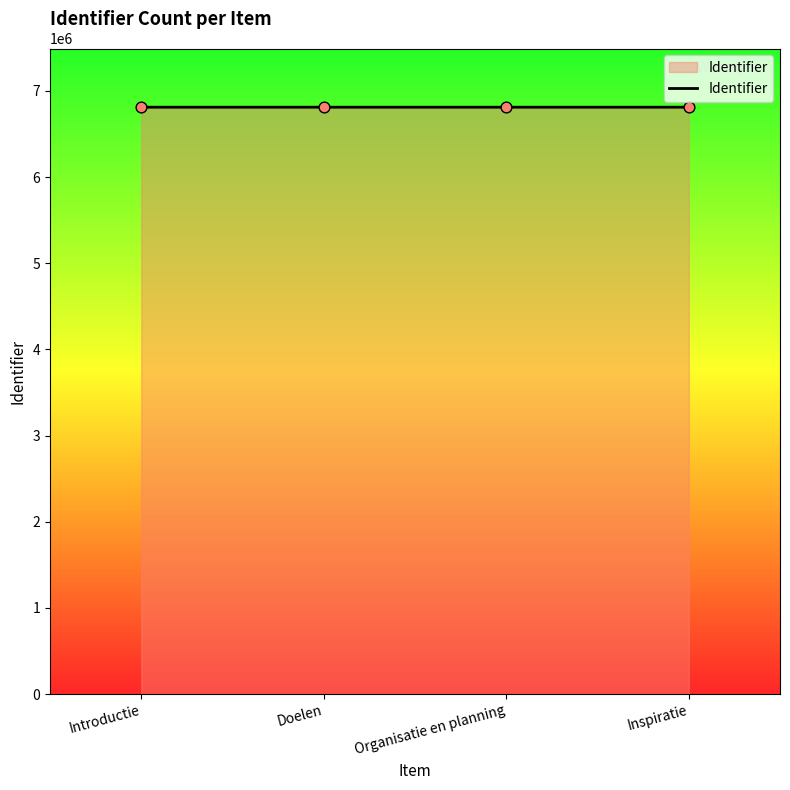

Approximately how many times larger is the value at Inspiratie compared to Introductie?

1.0